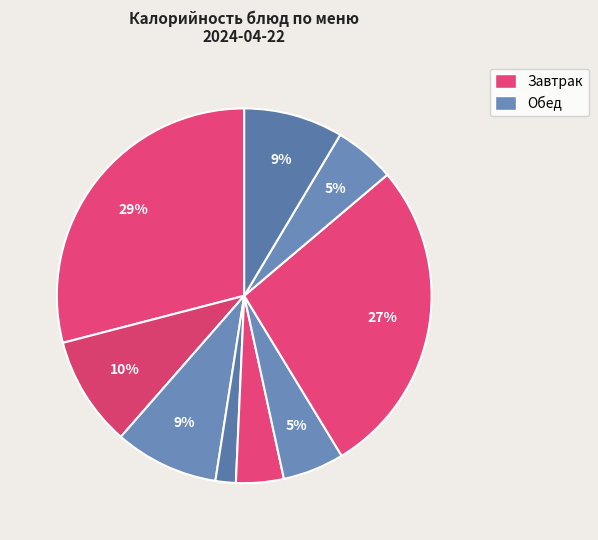

How many segments does this pie chart have?

9